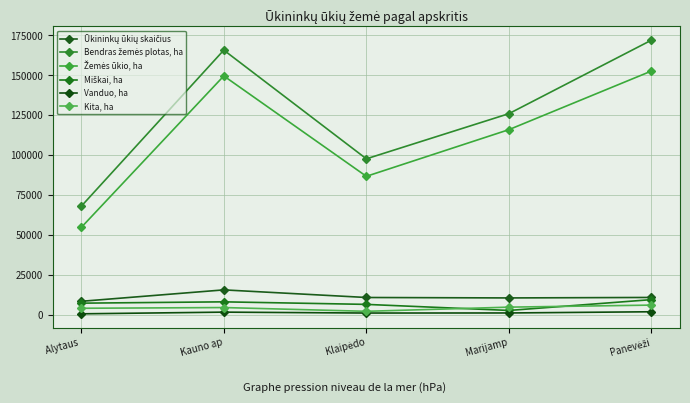

What is the difference between the maximum and second lowest values in the Vanduo, ha series?

802.7